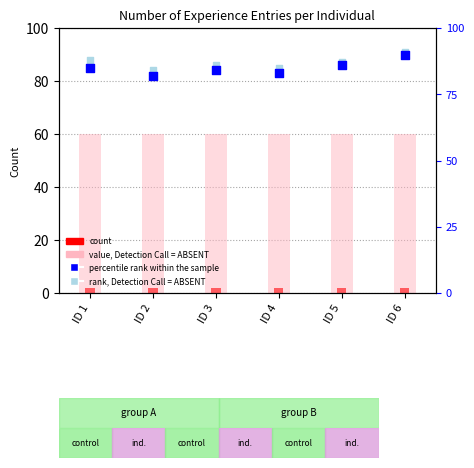

Which series has the largest total across all categories?

rank, Detection Call = ABSENT